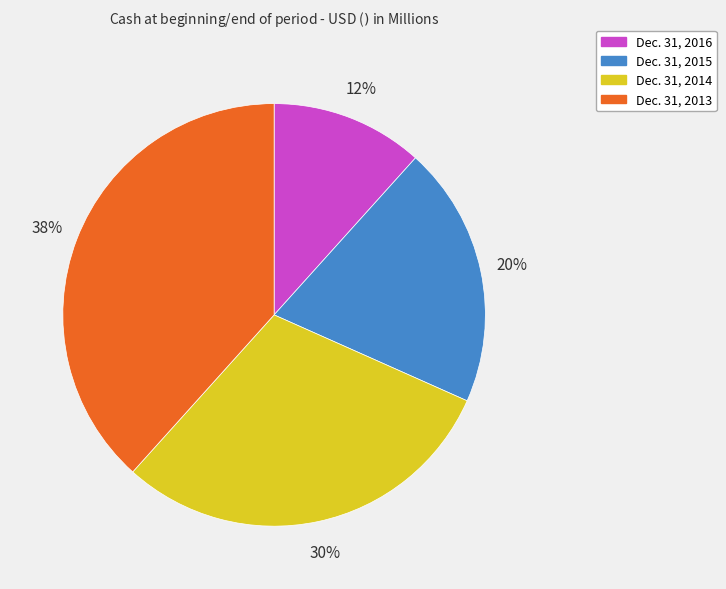

True or false: Dec. 31, 2015 accounts for 20% of the total.

True